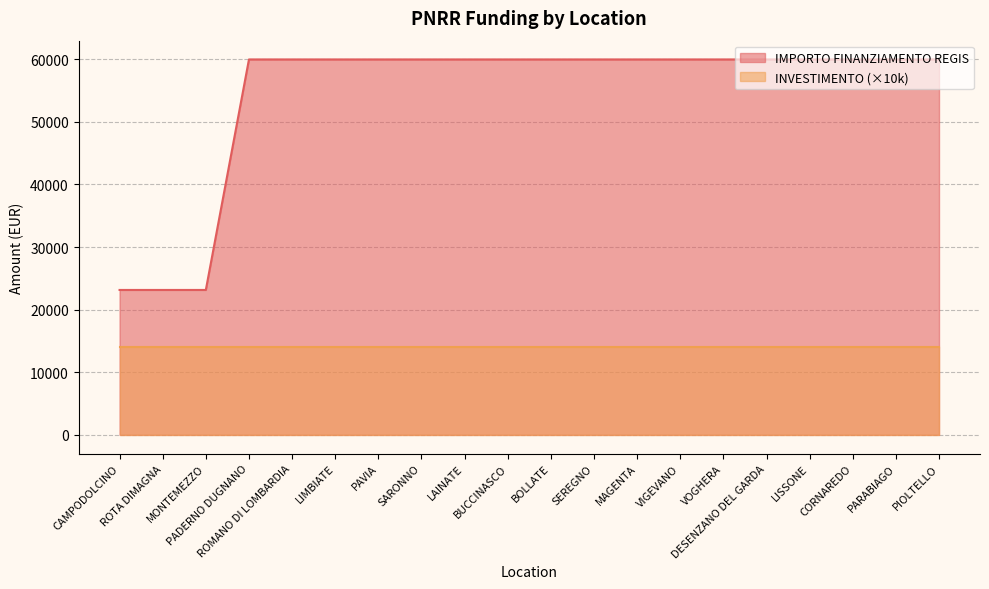

The value at LIMBIATE is 59966. True or false?

True